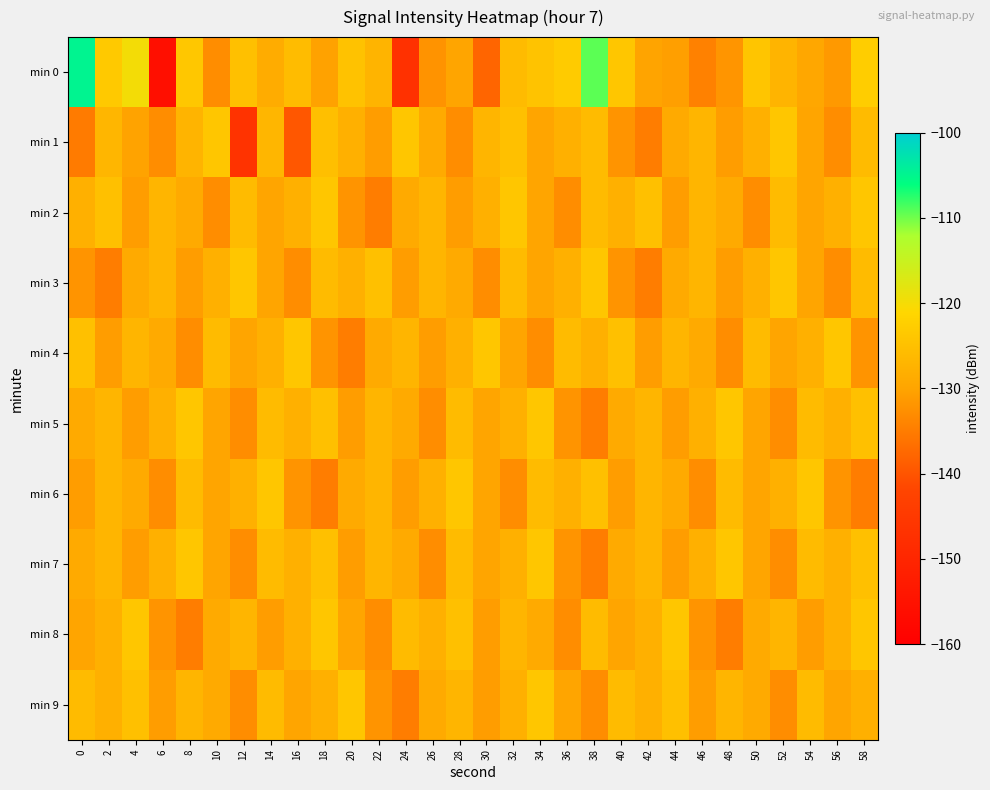

List the series in order of their peak value, lowest first.

min 2, min 3, min 4, min 5, min 6, min 7, min 8, min 9, min 1, min 0